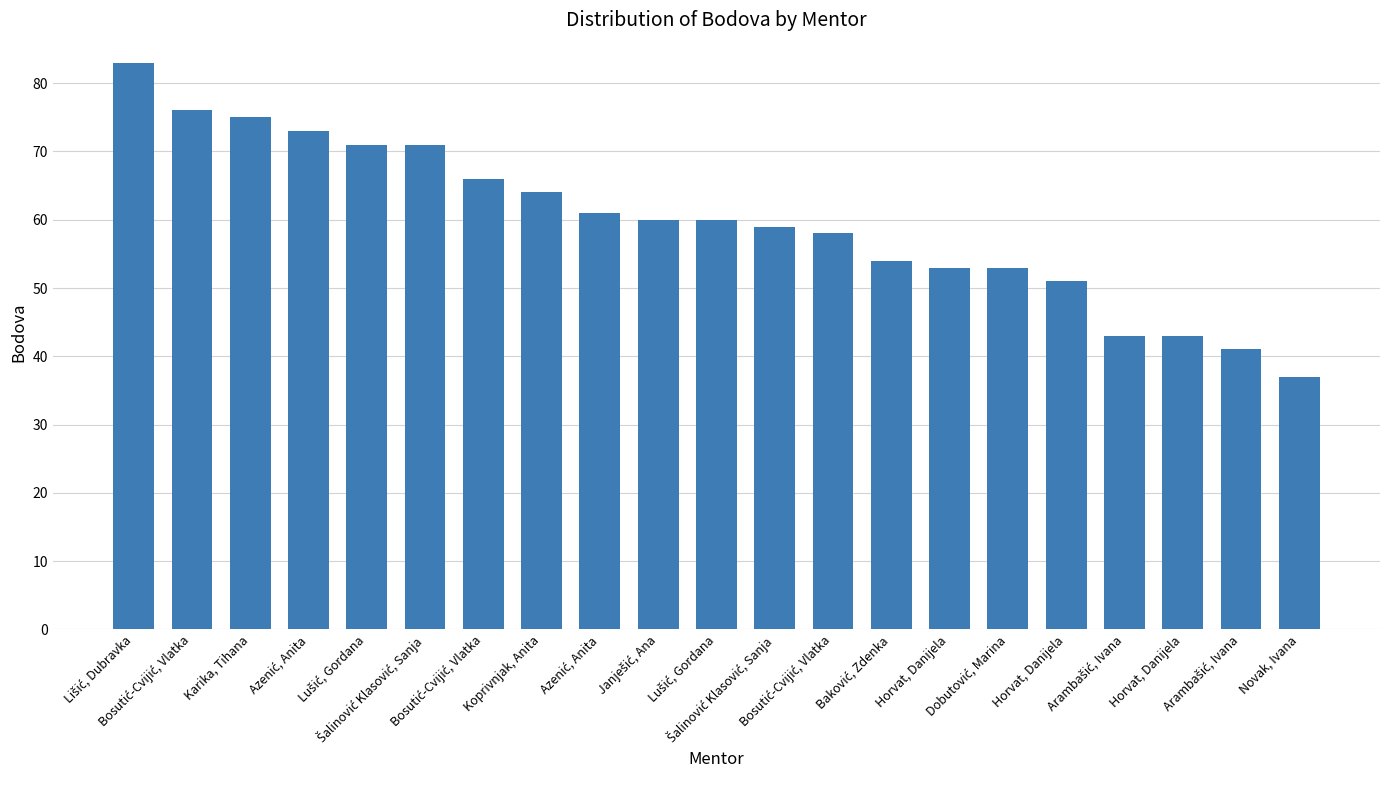

What is the approximate value at Azenić, Anita, to the nearest 10?

60